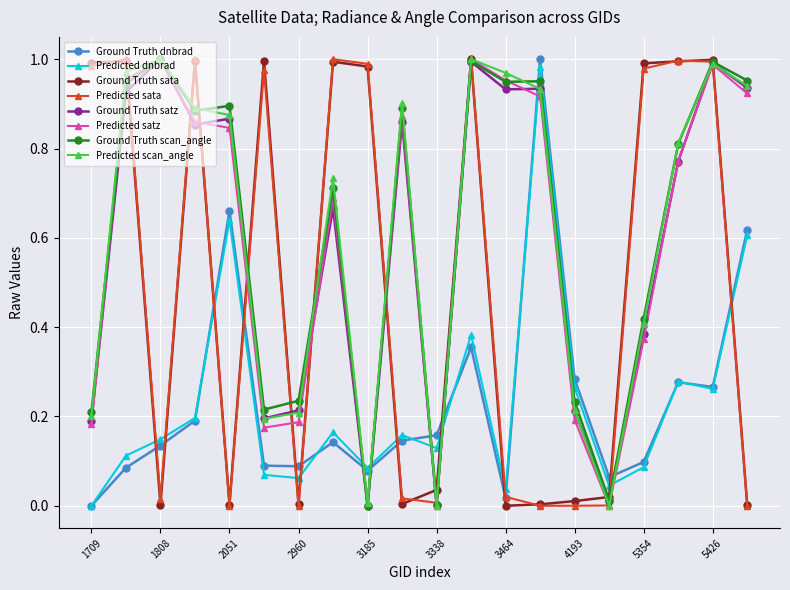

True or false: Ground Truth dnbrad has more than 1 interior local peaks.

True